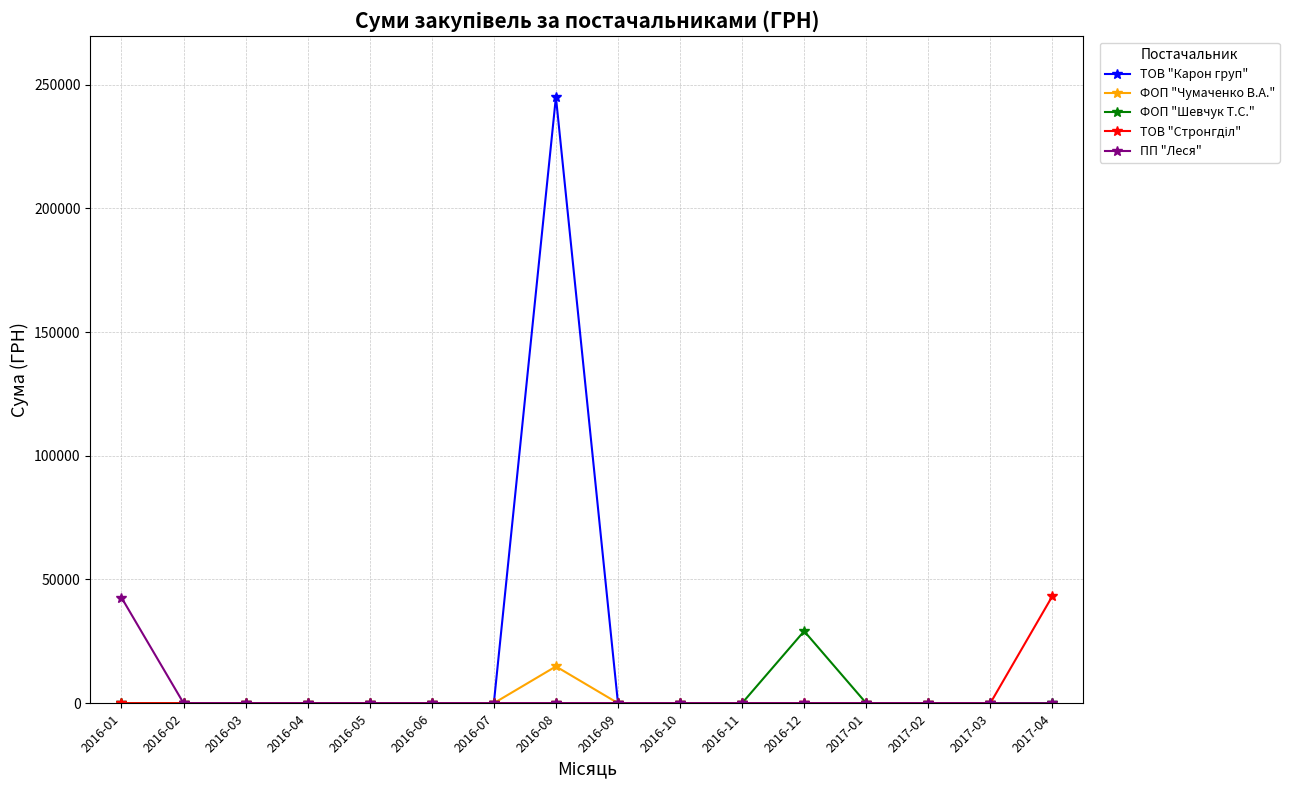

The value of ТОВ "Карон груп" at 2016-12 is -165647.9. True or false?

False